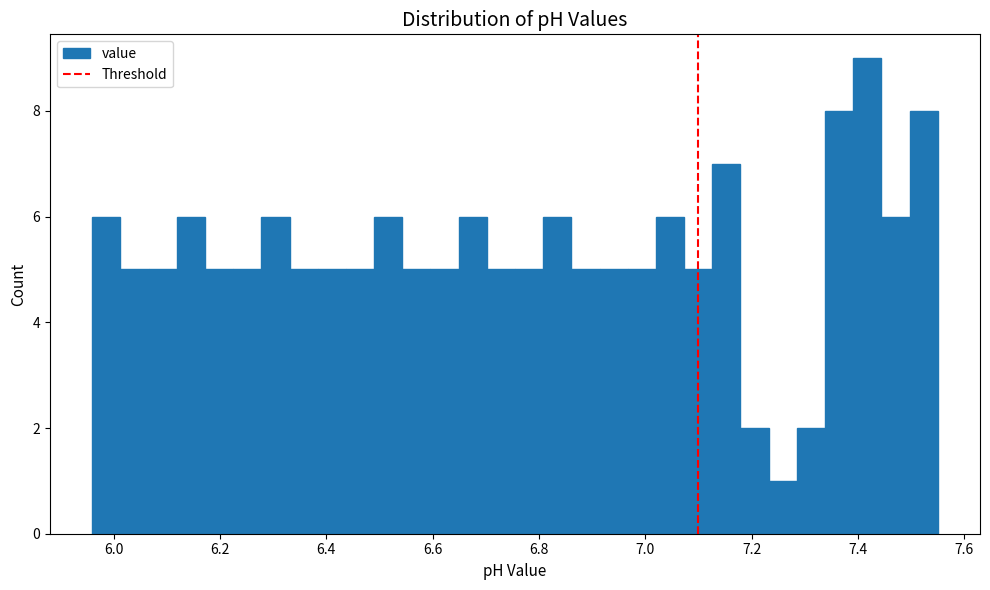

Around what value on the x-axis is the tallest bar? Give the approximate position of its centre, as read against the axis.

7.42